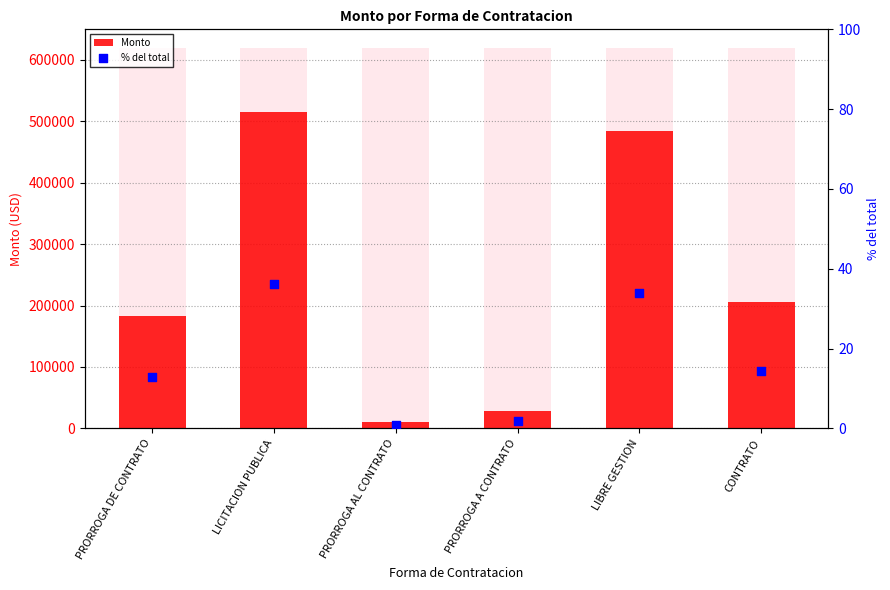

Which series has the widest spread of Y values?

Monto